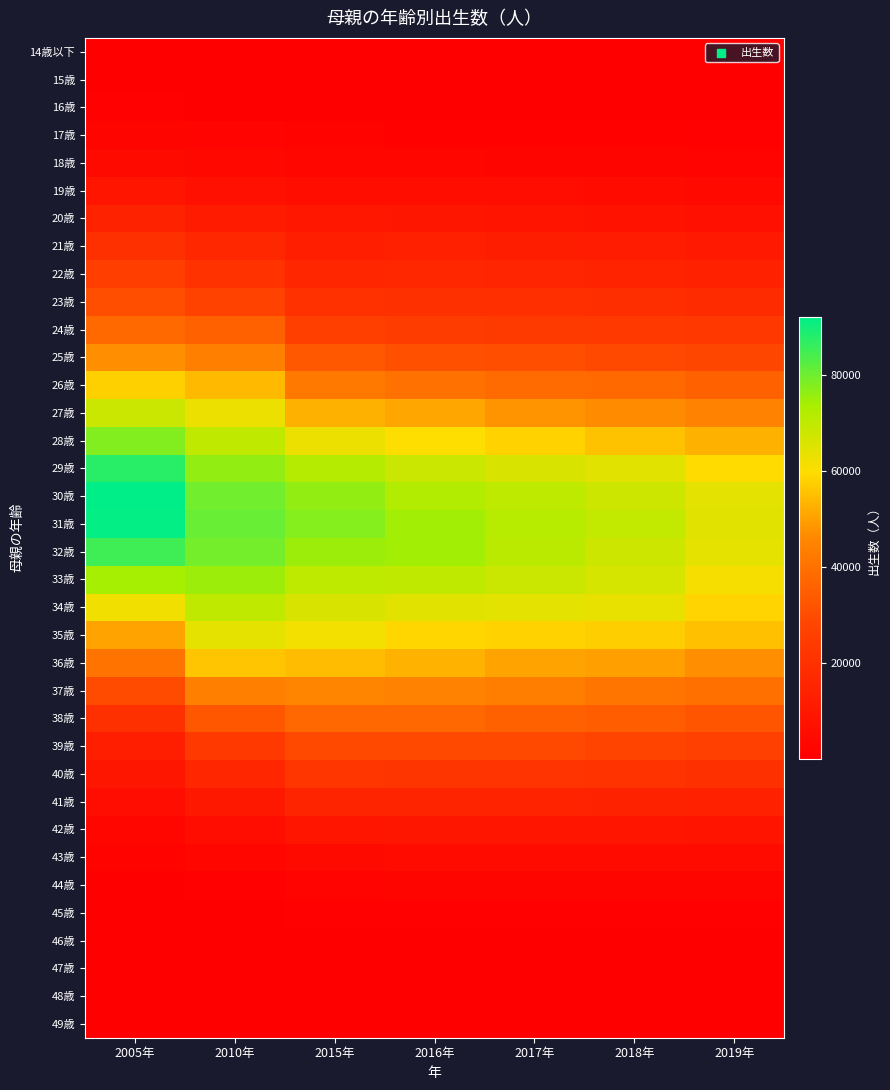

What is the greatest value displayed?

92065